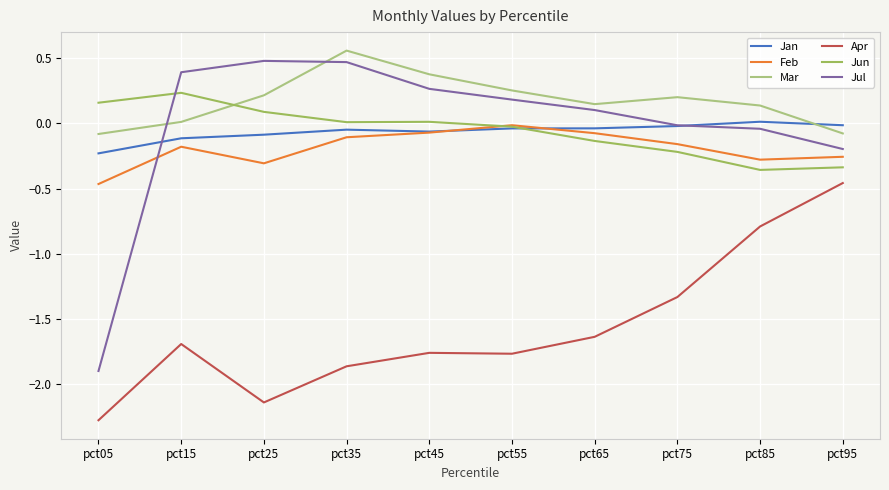

At pct15, list the series in order from largest to smallest.

Jul, Jun, Mar, Jan, Feb, Apr